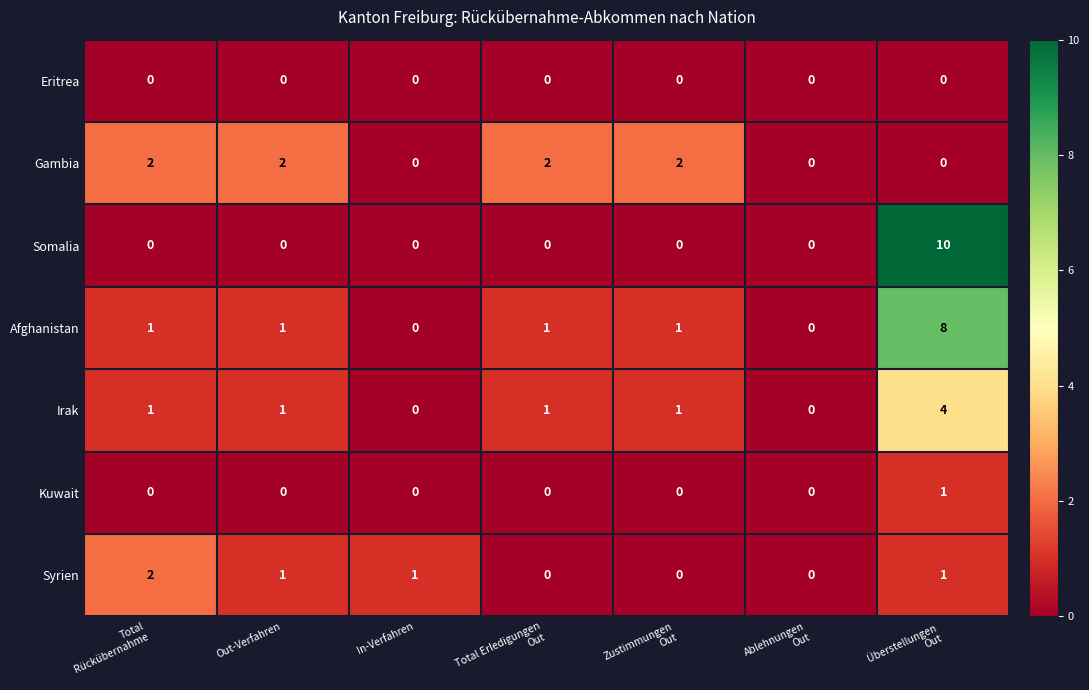

Which series has the largest range (max minus min)?

Somalia